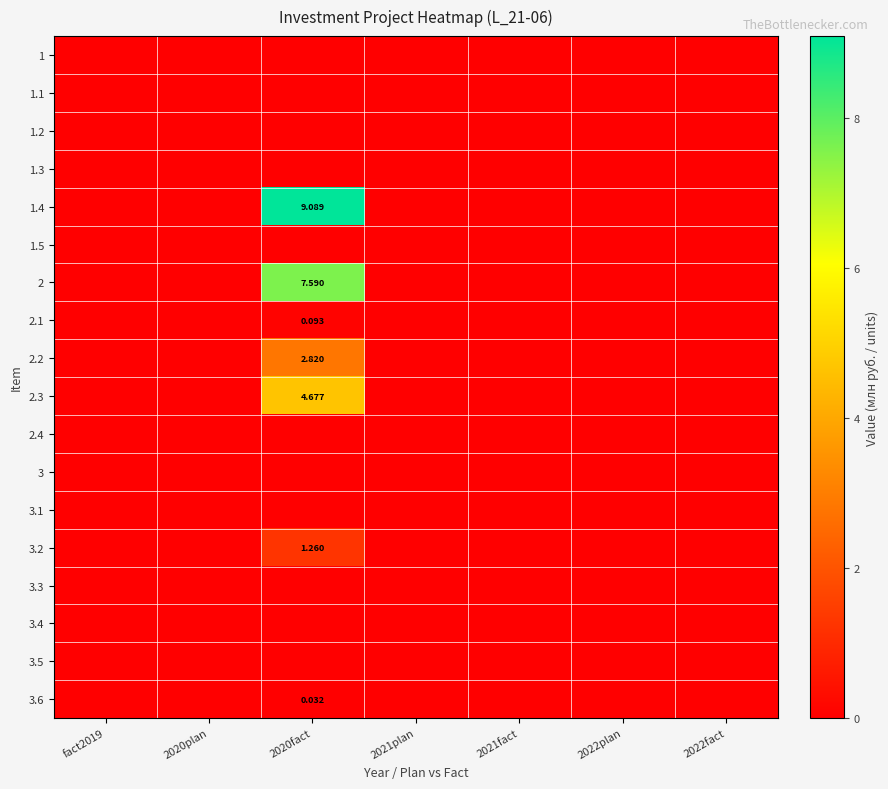

Which series has the largest range (max minus min)?

1.4